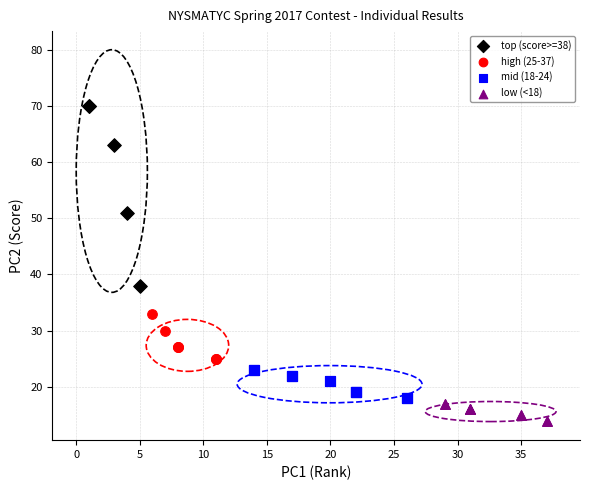

Which series reaches the maximum Y coordinate?

top (score>=38)